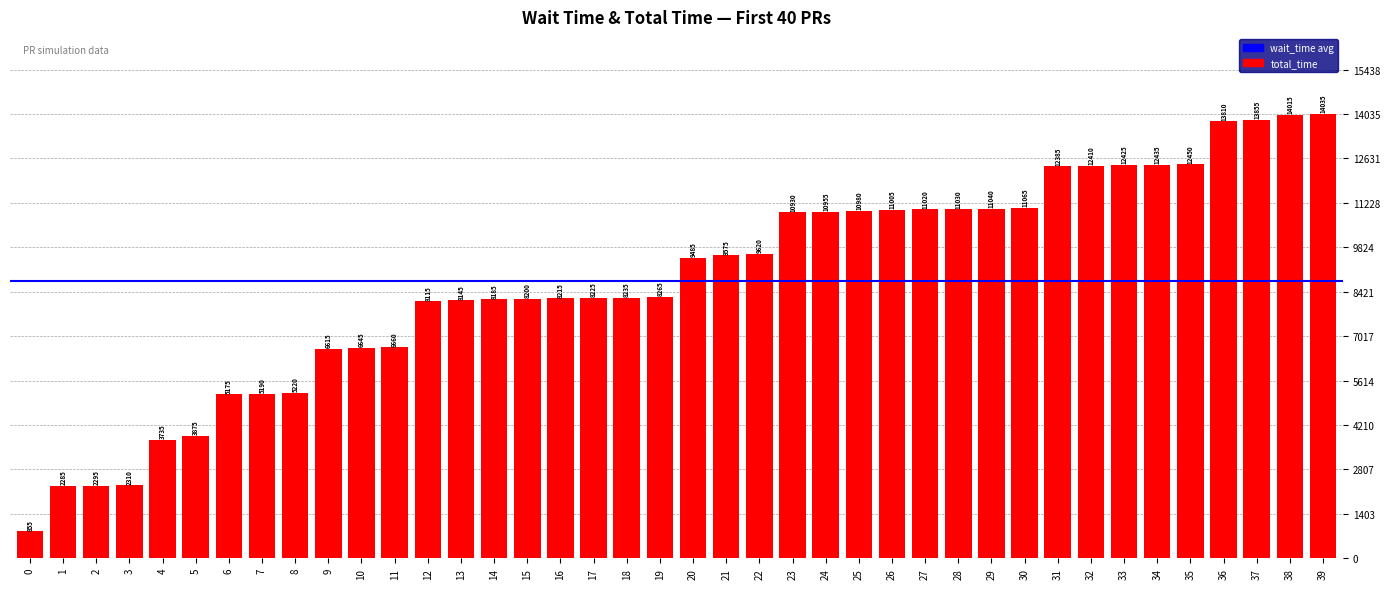

Are the bars horizontal?

No